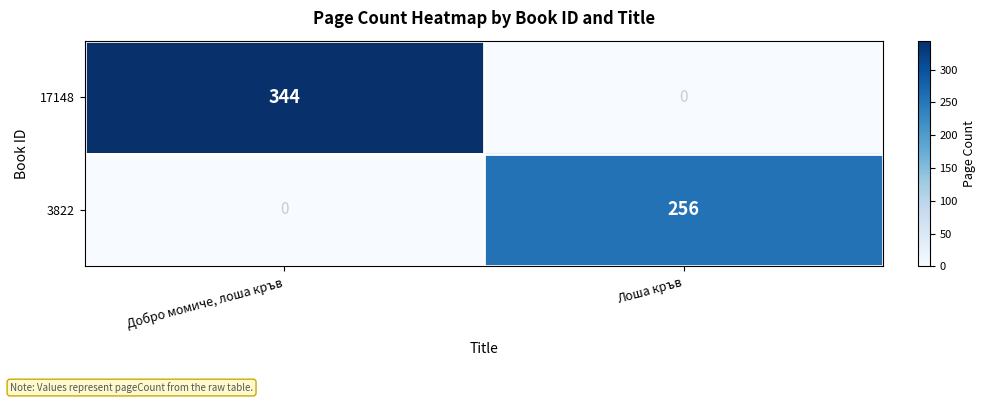

The 3822 series shows 92 at Лоша кръв. True or false?

False